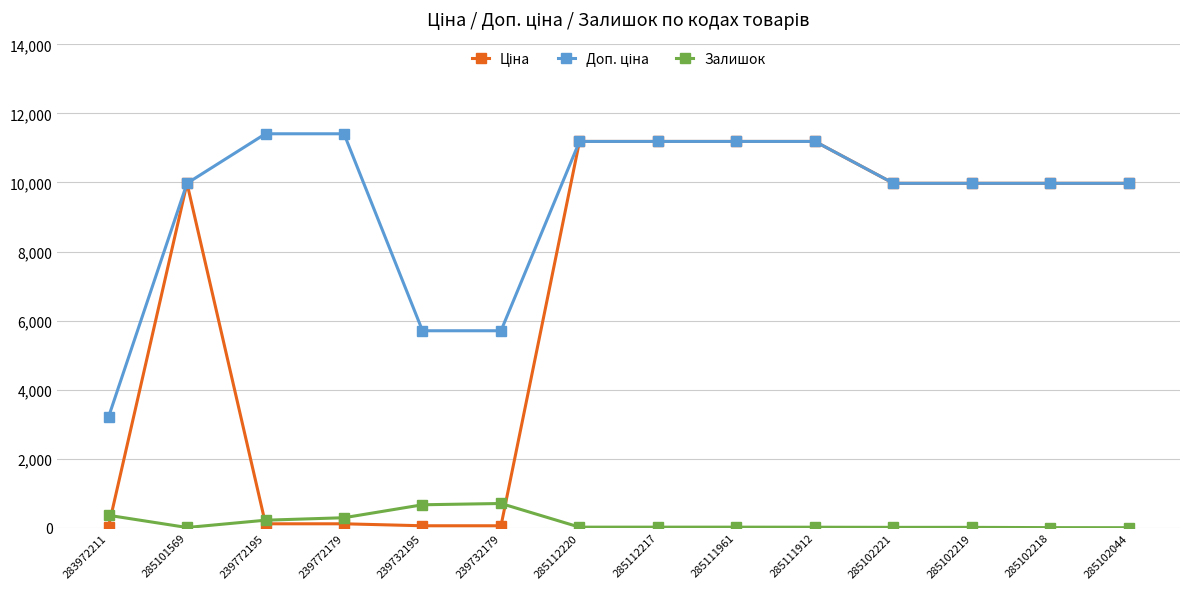

What is the value of the Залишок point at the 6th from the left?

702.0